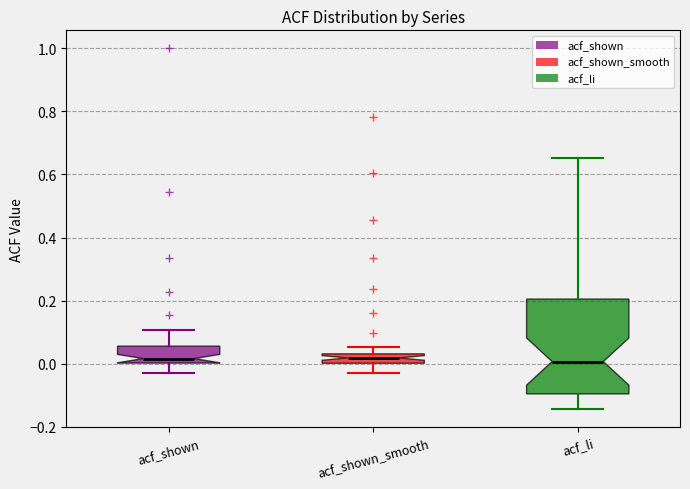

Comparing the boxes themselves (not the whiskers), which one is the tallest?

acf_li